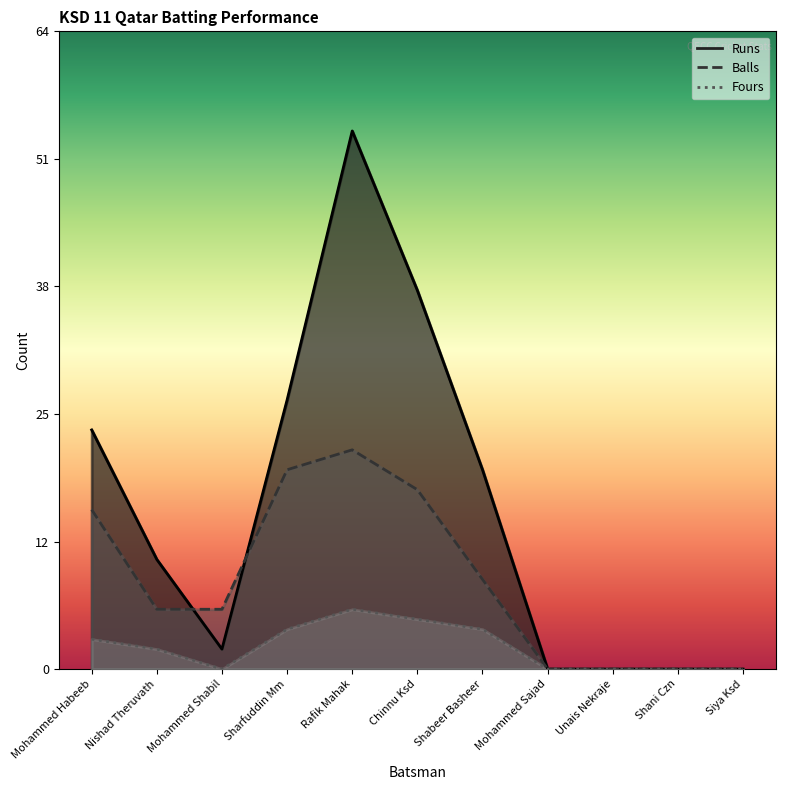

List the series in order of their overall mean, highest first.

Runs, Balls, Fours